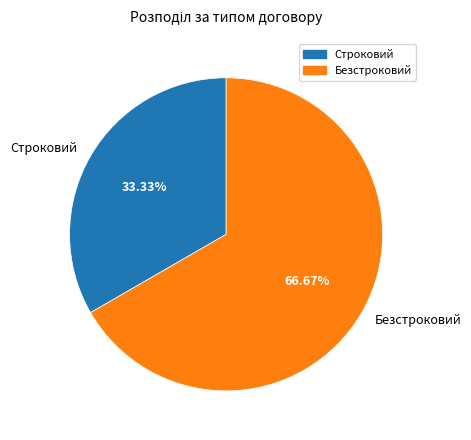

Rank the categories by value from lowest to highest.

Строковий, Безстроковий